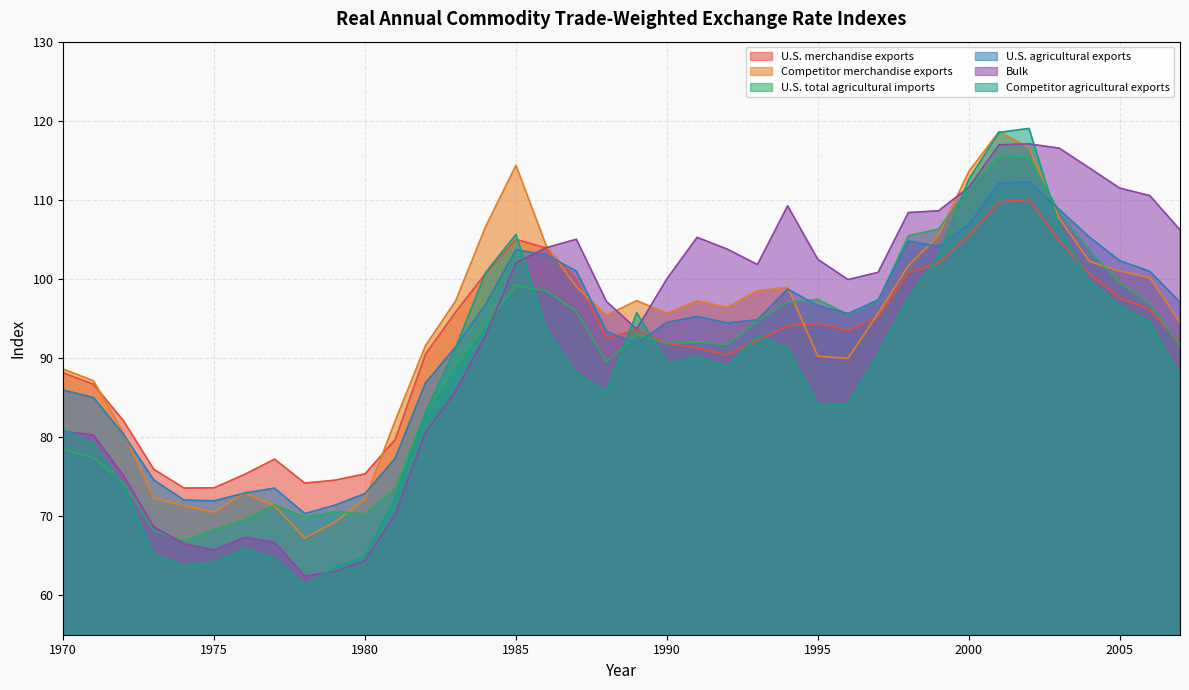

Reading left to right, extract all data points from this chart.

U.S. merchandise exports: 1970=88.1	1971=86.7	1972=82.0	1973=75.9	1974=73.5	1975=73.6	1976=75.3	1977=77.2	1978=74.2	1979=74.5	1980=75.3	1981=79.7	1982=90.5	1983=95.8	1984=100.7	1985=105.0	1986=103.9	1987=100.0	1988=92.5	1989=93.5	1990=91.8	1991=91.3	1992=90.4	1993=92.3	1994=94.1	1995=94.4	1996=93.5	1997=95.2	1998=100.8	1999=102.0	2000=105.5	2001=109.7	2002=110.0	2003=104.8	2004=100.6	2005=97.6	2006=96.2	2007=91.9
Competitor merchandise exports: 1970=88.6	1971=87.1	1972=80.5	1973=72.3	1974=71.3	1975=70.5	1976=72.9	1977=71.3	1978=67.2	1979=69.2	1980=72.1	1981=82.1	1982=91.5	1983=97.2	1984=106.7	1985=114.4	1986=104.2	1987=99.0	1988=95.4	1989=97.2	1990=95.6	1991=97.2	1992=96.4	1993=98.5	1994=98.9	1995=90.2	1996=90.0	1997=95.6	1998=101.7	1999=105.5	2000=113.6	2001=118.6	2002=116.6	2003=107.7	2004=102.2	2005=101.0	2006=100.2	2007=94.5
U.S. total agricultural imports: 1970=78.5	1971=77.4	1972=74.2	1973=68.1	1974=66.8	1975=68.3	1976=69.5	1977=71.4	1978=69.9	1979=70.6	1980=70.3	1981=73.5	1982=83.1	1983=89.1	1984=94.2	1985=99.2	1986=98.5	1987=95.9	1988=89.5	1989=92.9	1990=91.8	1991=92.0	1992=91.7	1993=94.7	1994=97.1	1995=97.4	1996=95.5	1997=97.2	1998=105.5	1999=106.3	2000=111.4	2001=115.5	2002=115.3	2003=108.5	2004=103.6	2005=99.5	2006=96.8	2007=91.6
U.S. agricultural exports: 1970=85.9	1971=85.0	1972=80.3	1973=74.6	1974=72.0	1975=71.9	1976=72.9	1977=73.5	1978=70.3	1979=71.4	1980=72.8	1981=77.3	1982=86.8	1983=91.4	1984=96.8	1985=103.7	1986=103.0	1987=101.0	1988=93.3	1989=91.8	1990=94.5	1991=95.2	1992=94.4	1993=94.8	1994=98.7	1995=96.6	1996=95.6	1997=97.3	1998=104.8	1999=104.1	2000=106.8	2001=112.1	2002=112.2	2003=108.8	2004=105.3	2005=102.3	2006=101.0	2007=97.0
Bulk: 1970=80.7	1971=80.2	1972=75.1	1973=68.6	1974=66.5	1975=65.7	1976=67.3	1977=66.7	1978=62.4	1979=63.0	1980=64.4	1981=70.2	1982=80.6	1983=85.8	1984=92.9	1985=102.0	1986=103.9	1987=105.0	1988=97.1	1989=93.7	1990=100.0	1991=105.2	1992=103.8	1993=101.8	1994=109.2	1995=102.5	1996=99.9	1997=100.8	1998=108.4	1999=108.6	2000=111.6	2001=117.0	2002=117.1	2003=116.5	2004=114.0	2005=111.5	2006=110.5	2007=106.2
Competitor agricultural exports: 1970=81.0	1971=79.2	1972=73.7	1973=65.1	1974=63.7	1975=64.2	1976=65.9	1977=64.6	1978=61.2	1979=63.5	1980=64.9	1981=72.2	1982=83.1	1983=91.3	1984=100.8	1985=105.6	1986=93.6	1987=88.0	1988=85.8	1989=95.7	1990=89.3	1991=90.1	1992=88.9	1993=92.8	1994=91.2	1995=84.0	1996=84.1	1997=90.6	1998=97.5	1999=102.8	2000=112.6	2001=118.5	2002=119.0	2003=106.6	2004=99.7	2005=96.6	2006=94.5	2007=87.6